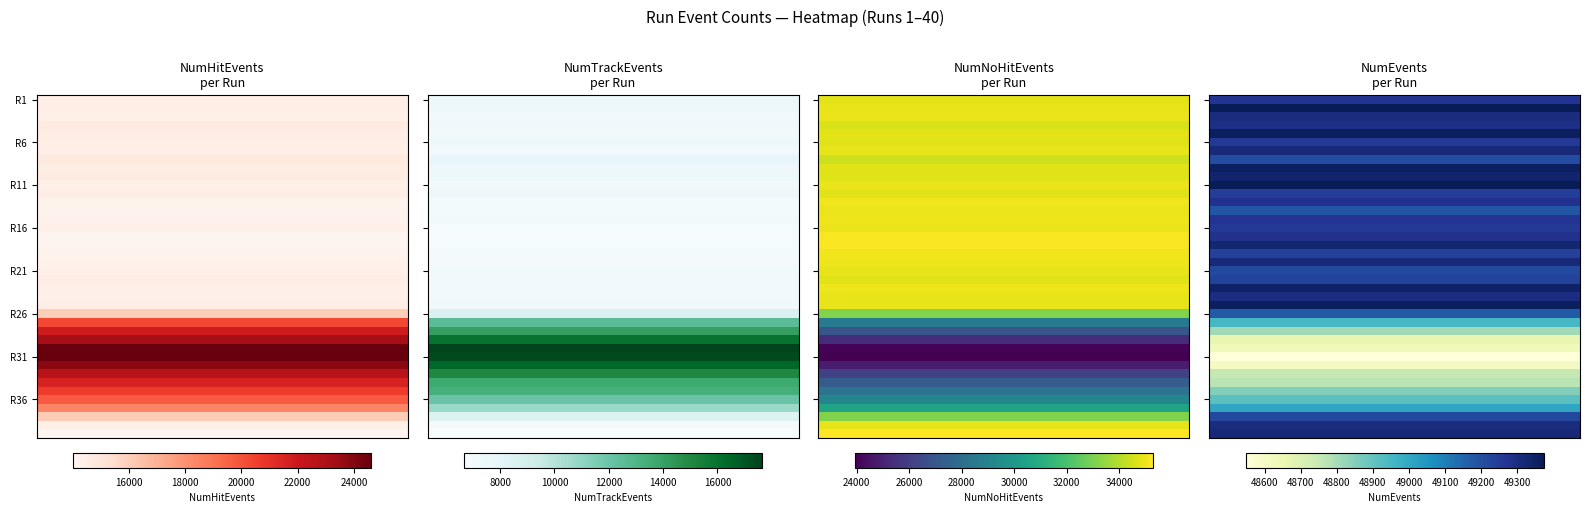

At which label does NumEvents reach its minimum?

30